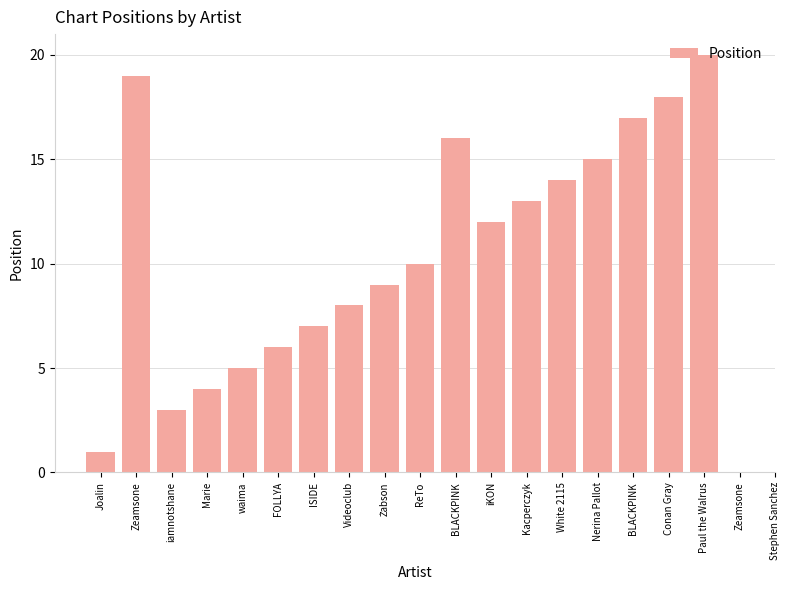

How many data points are less than 11?

10